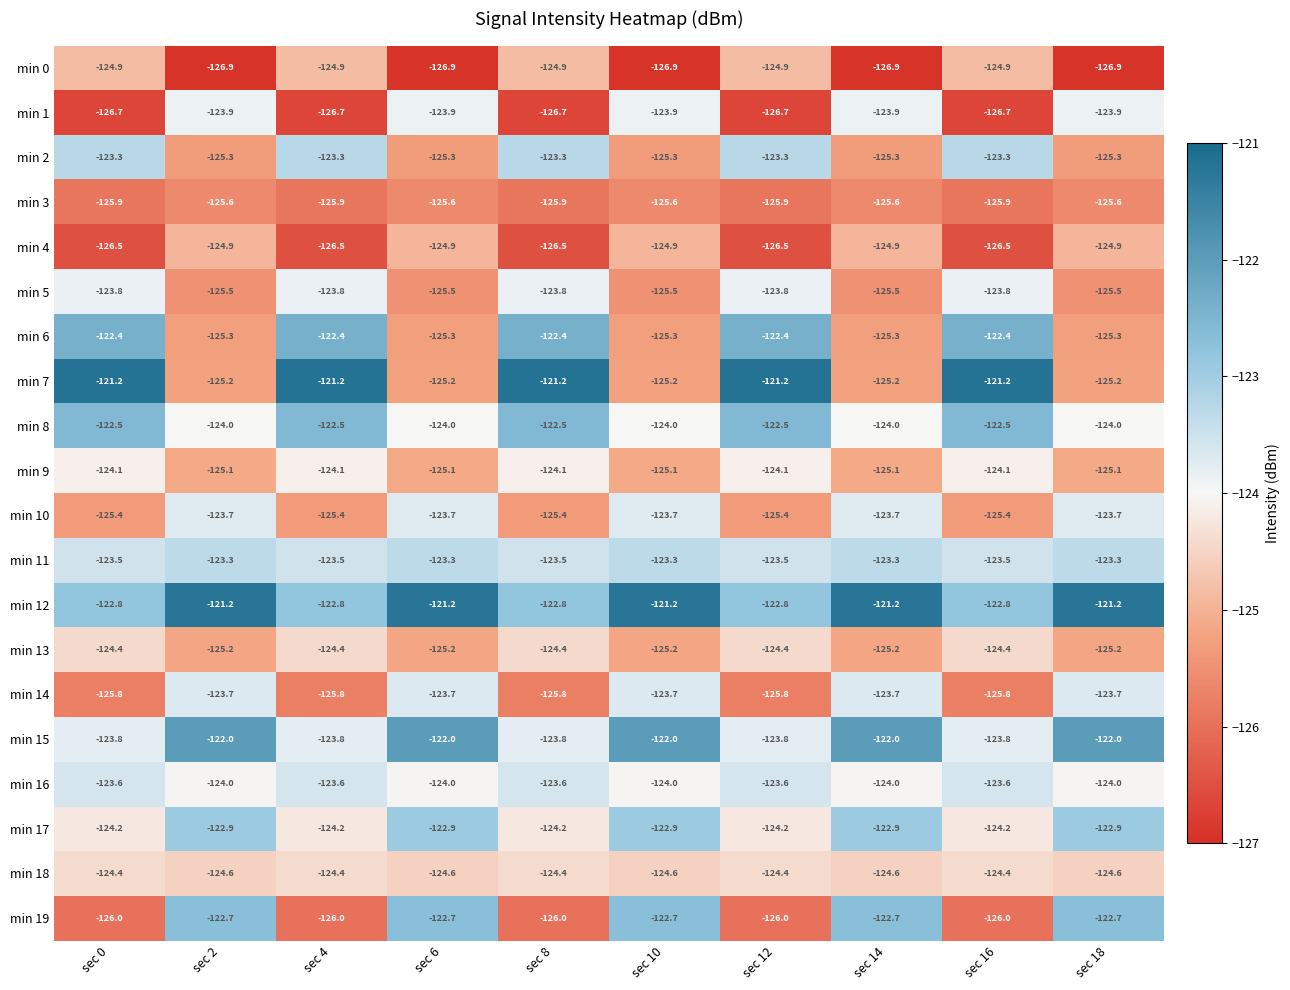

What is the minimum value shown in the chart?

-126.9